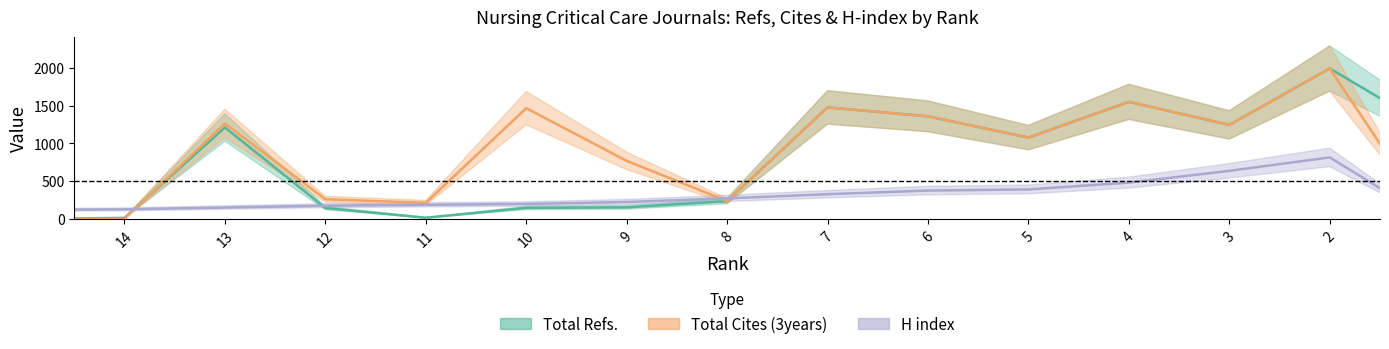

Between 11 and 13, which is larger?

13